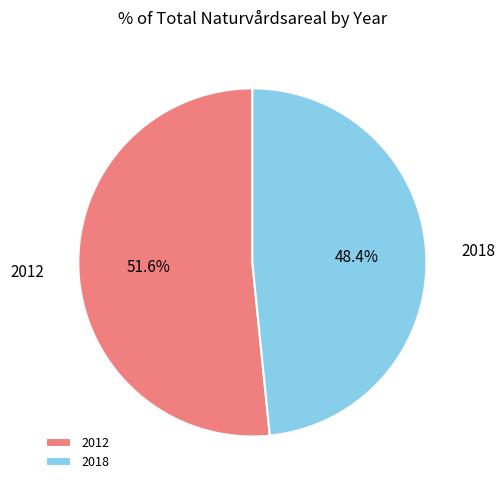

How many segments does this pie chart have?

2